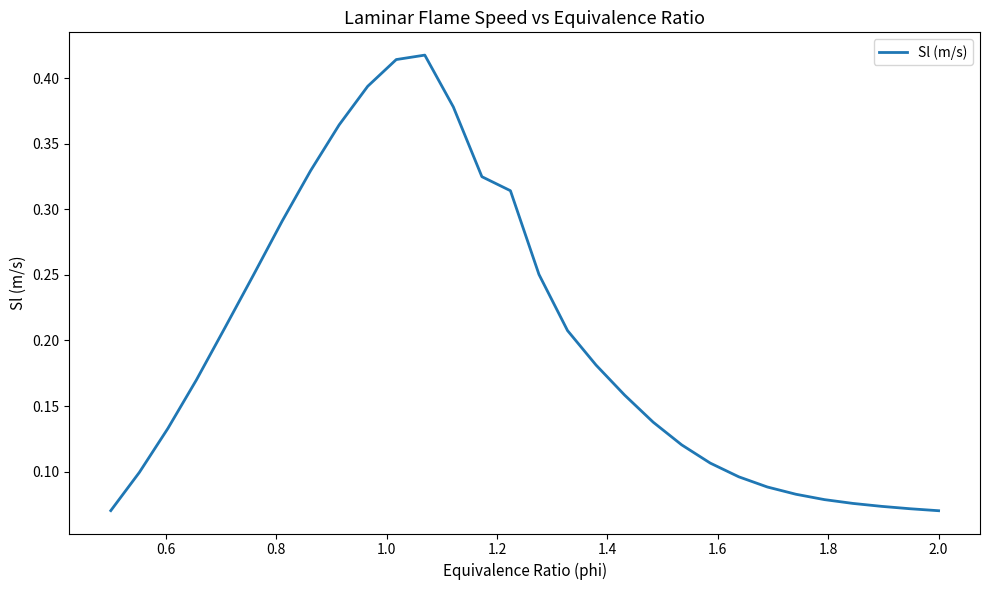

How many lines are shown in the chart?

1